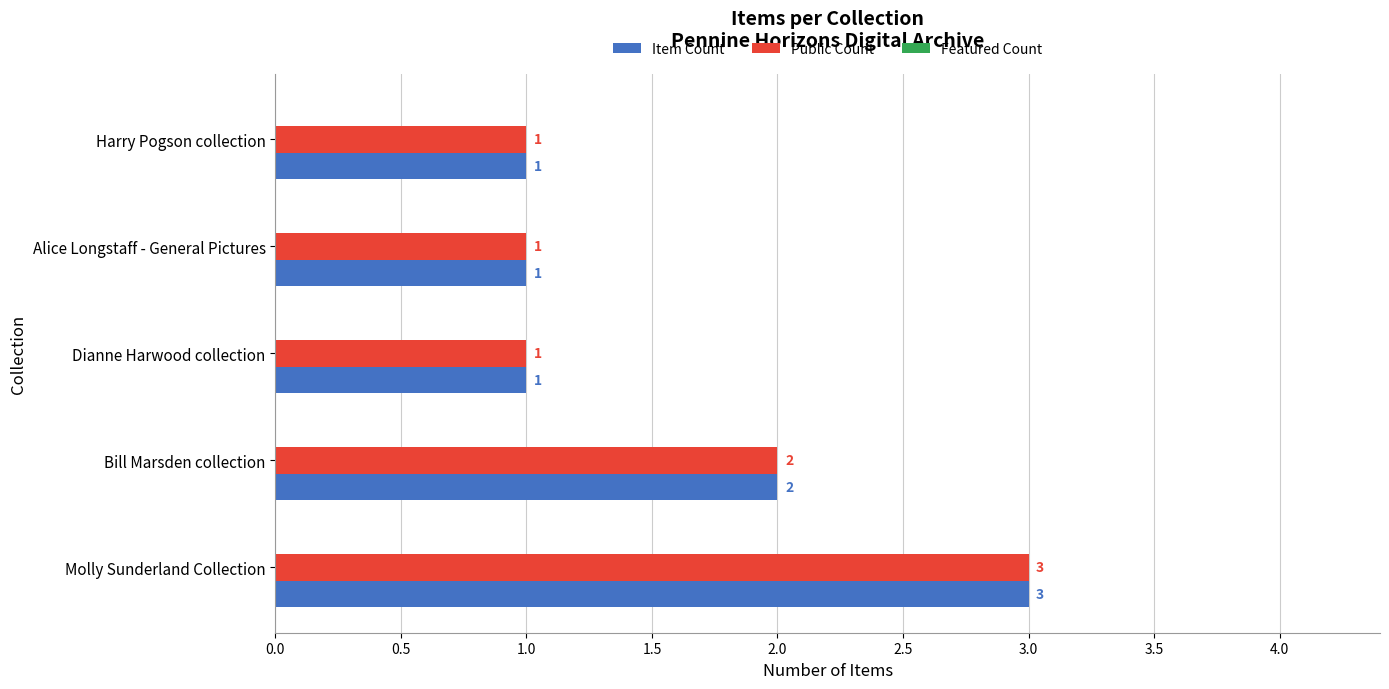

Which category has the highest value in the Item Count series?

Molly Sunderland Collection